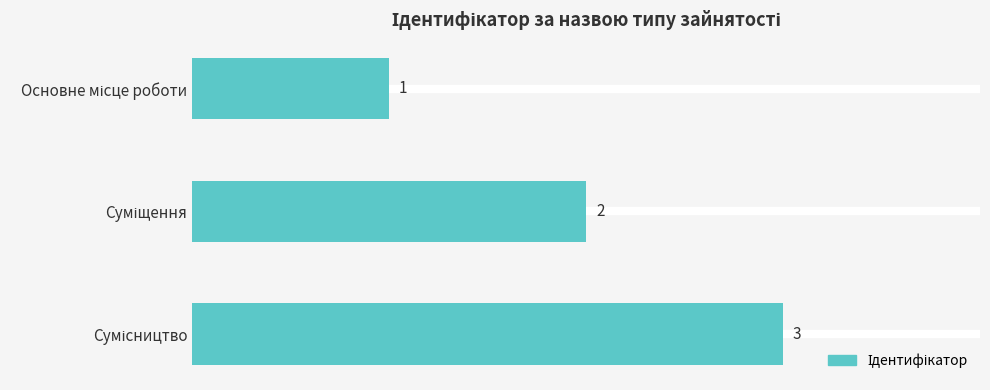

What is the sum of all values?

6